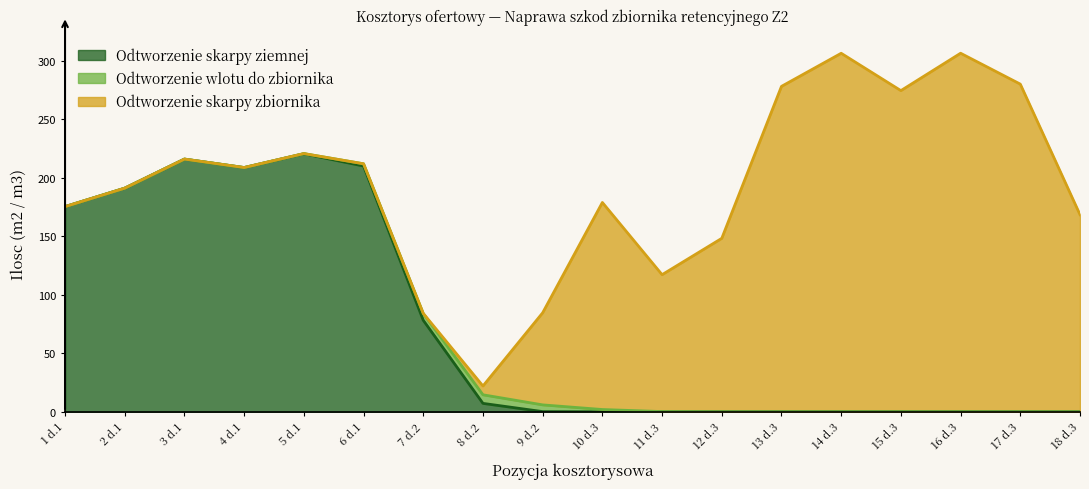

Where is Odtworzenie skarpy ziemnej nearest to the value 110?

7 d.2